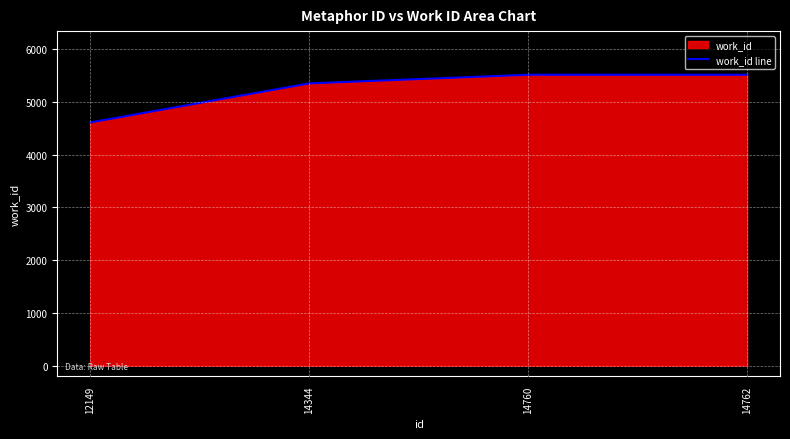

At which category does the chart reach its peak across all series?

14760